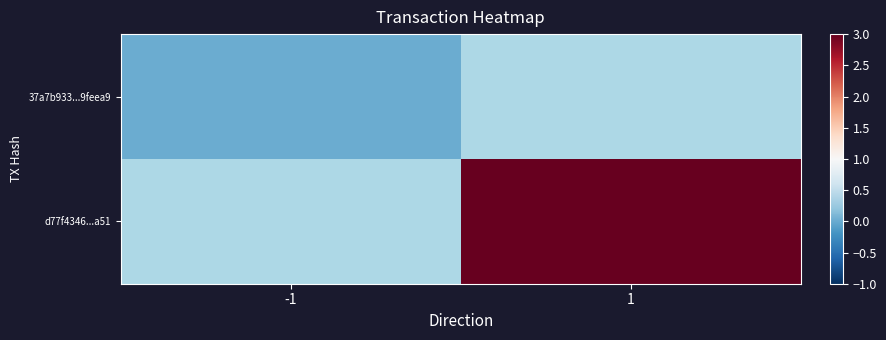

Rank the series by their average value, from lowest to highest.

37a7b933...9feea9, d77f4346...a51